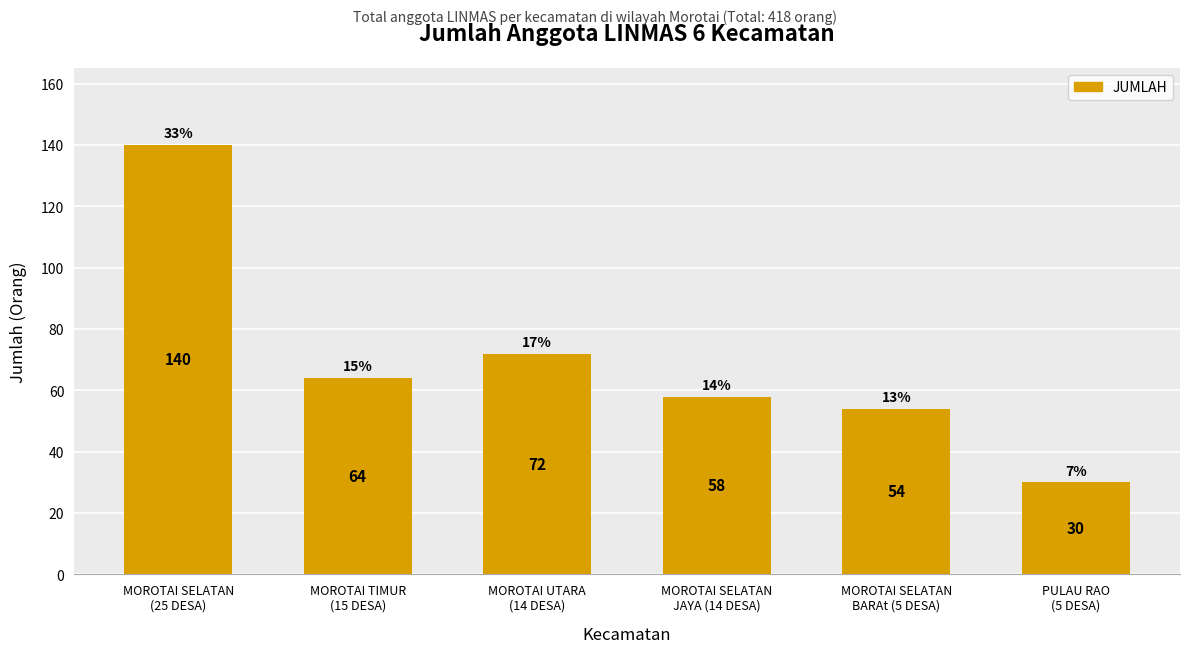

Which category has the highest value across all series?

MOROTAI SELATAN
(25 DESA)